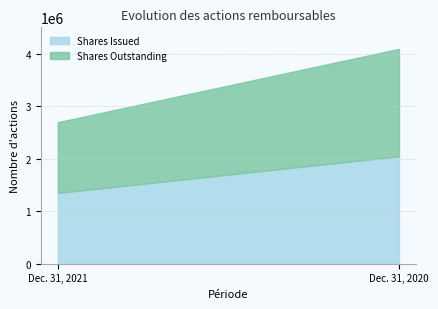

Which series changed the most between Dec. 31, 2021 and Dec. 31, 2020?

Shares Issued